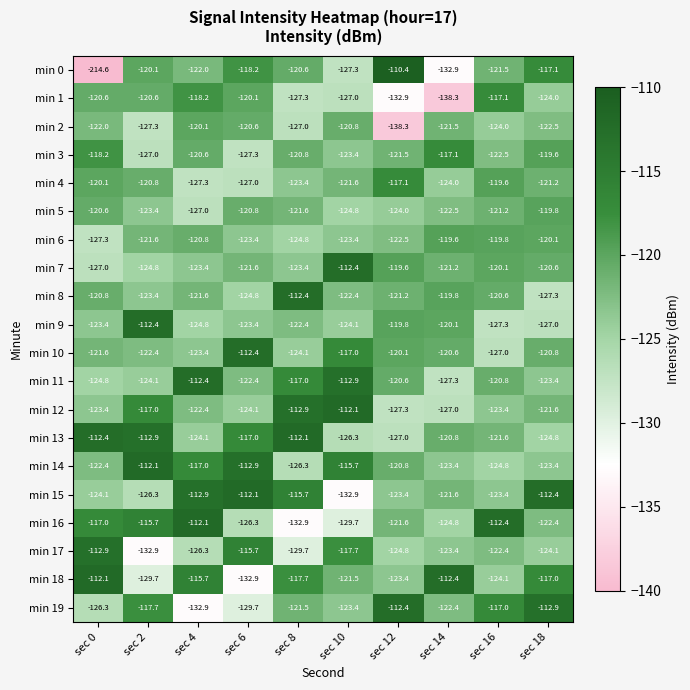

Is it true that min 4 equals -121.2 at sec 18?

True